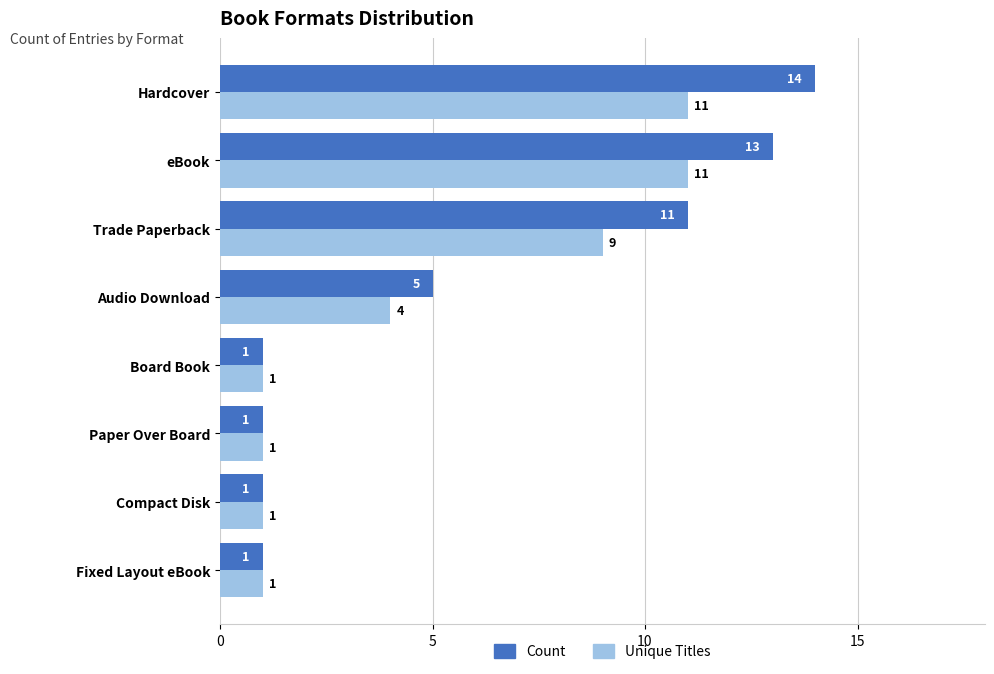

What are all the series names shown in the legend?

Count, Unique Titles